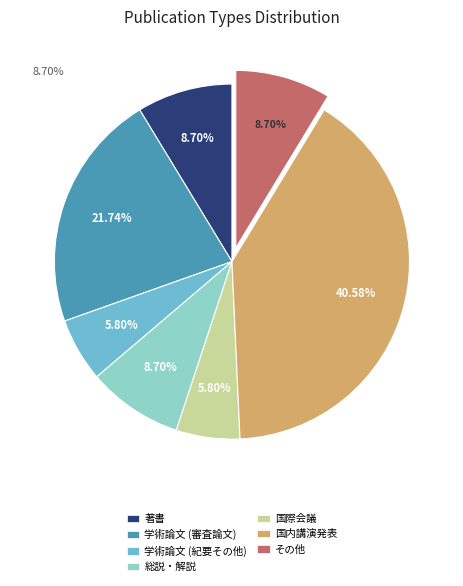

Does 著書 represent more than half of the total?

No